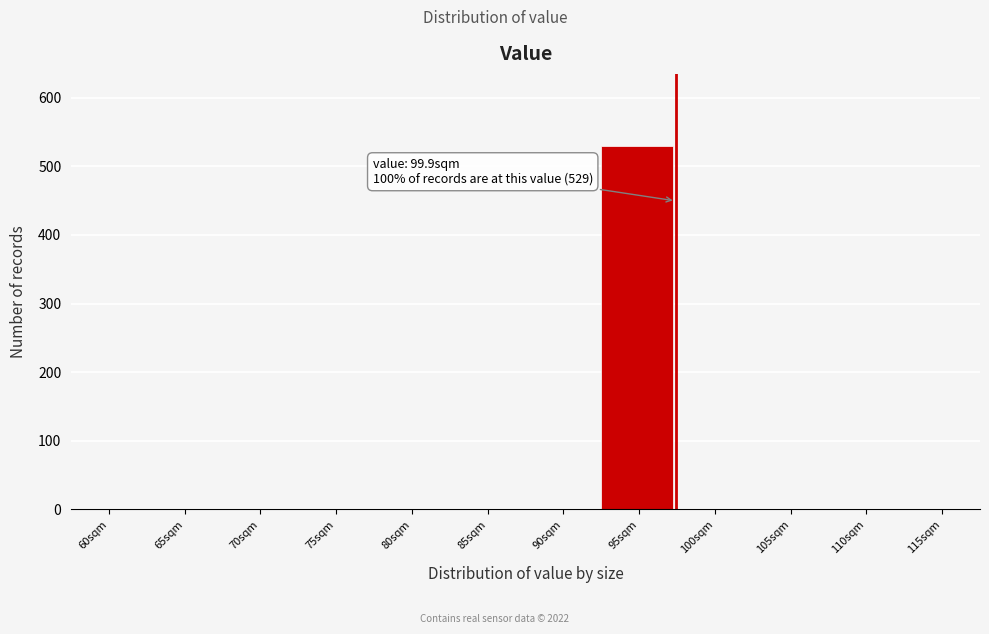

Reading left to right, list all the values displayed in this chart.

60sqm=0	65sqm=0	70sqm=0	75sqm=0	80sqm=0	85sqm=0	90sqm=0	95sqm=529	100sqm=0	105sqm=0	110sqm=0	115sqm=0